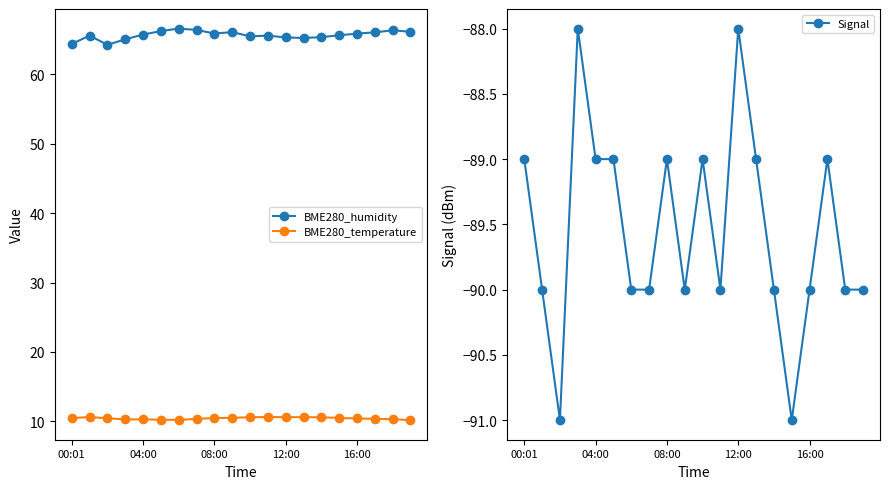

True or false: BME280_temperature and BME280_humidity cross at least once.

False